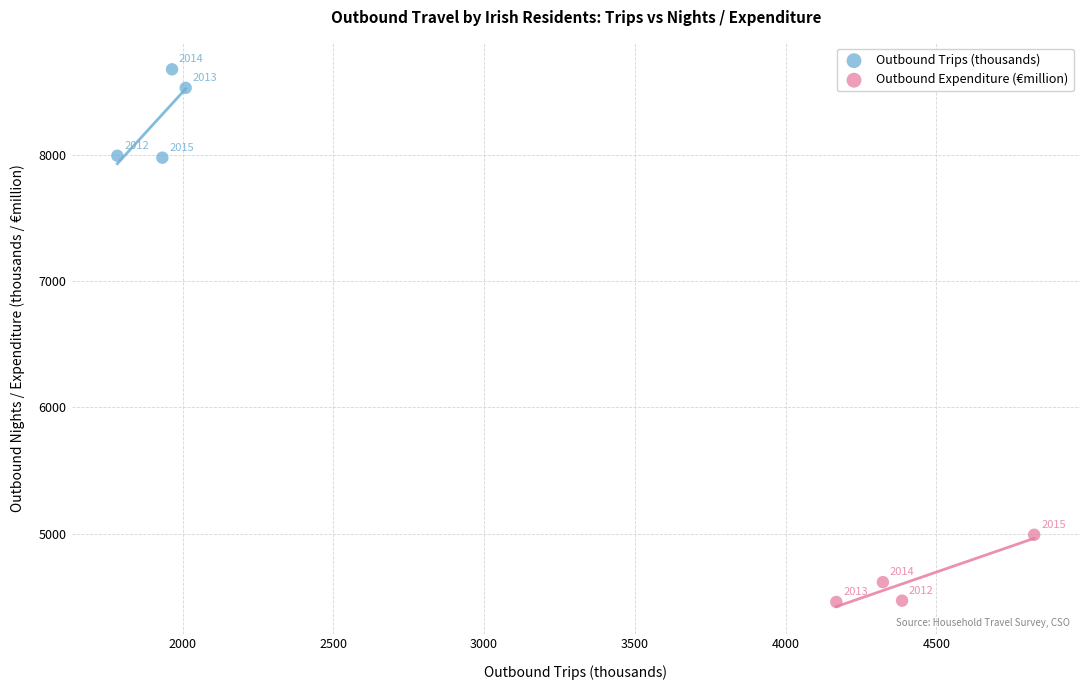

Which series has the largest Y range (max minus min)?

Outbound Trips (thousands)